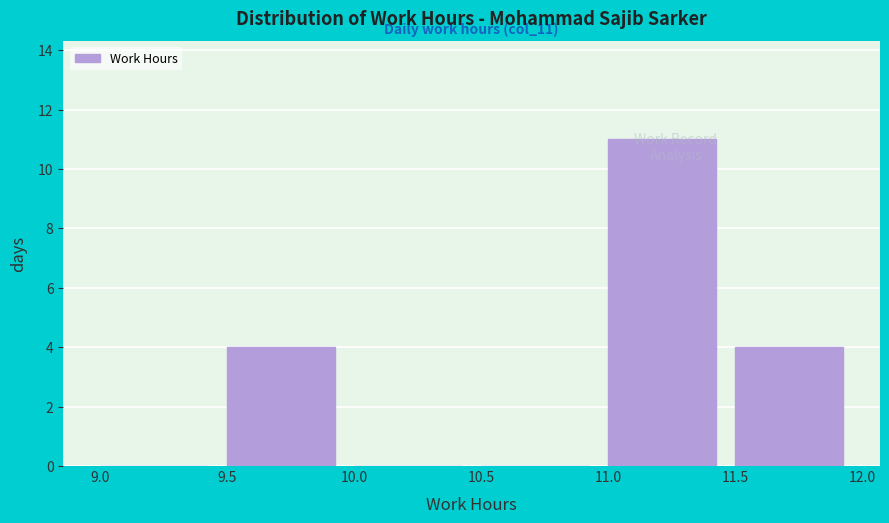

Over which range of the x-axis is the bar tallest?

11.0 to 11.5